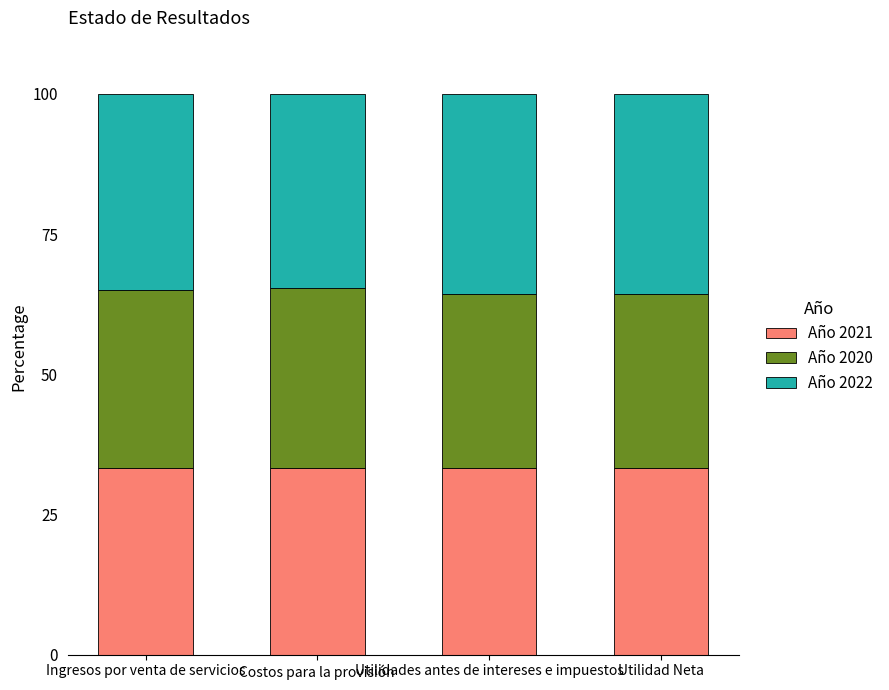

How many bars are there in total?

4